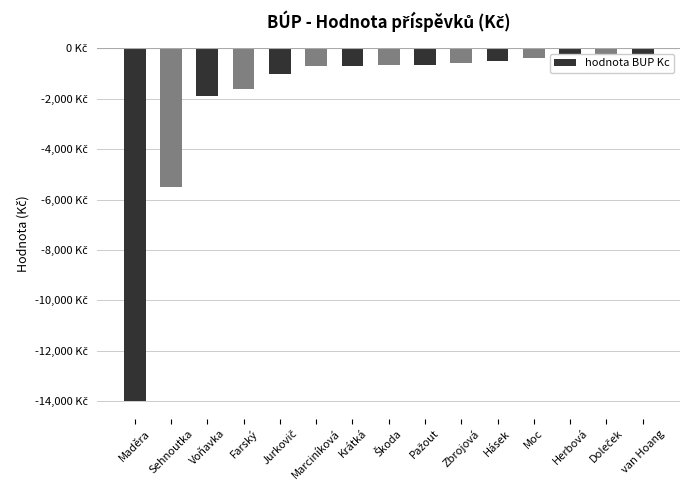

Read the value at Jurkovič, to the nearest 10.

-1000